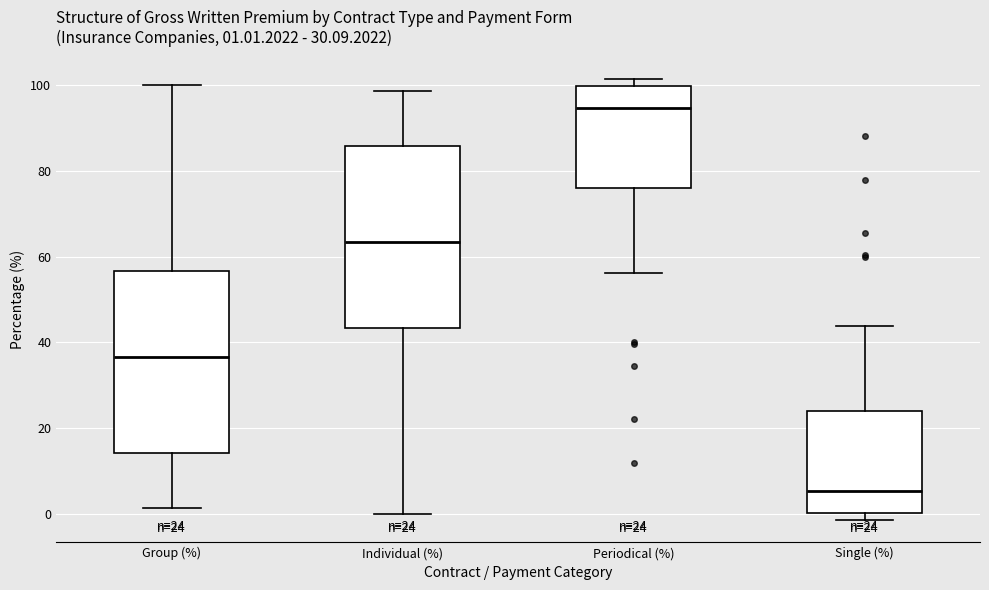

Which box's median line is the highest?

Periodical (%)